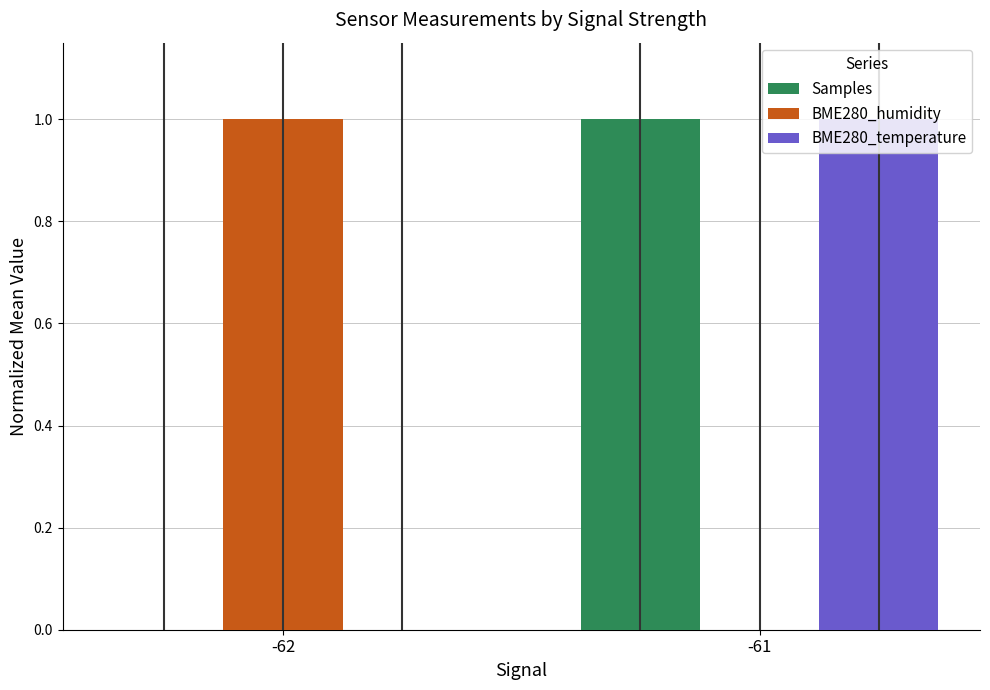

What are all the series names shown in the legend?

Samples, BME280_humidity, BME280_temperature